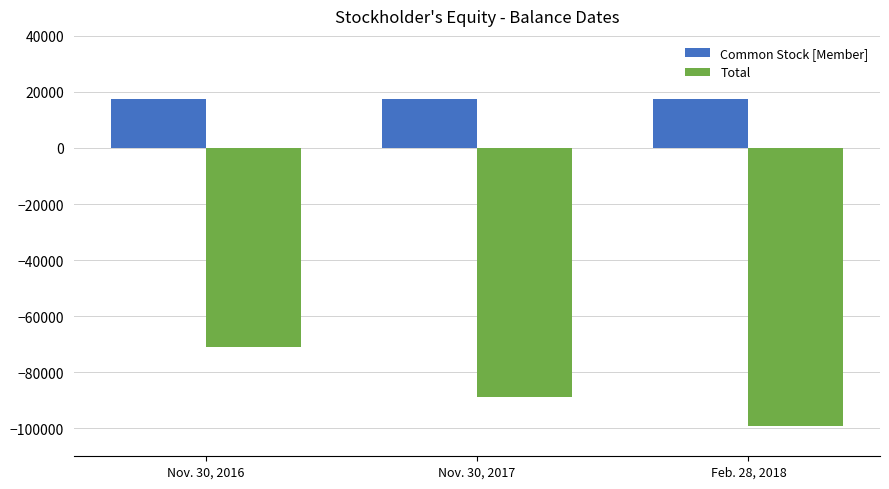

What are all the series names shown in the legend?

Common Stock [Member], Total